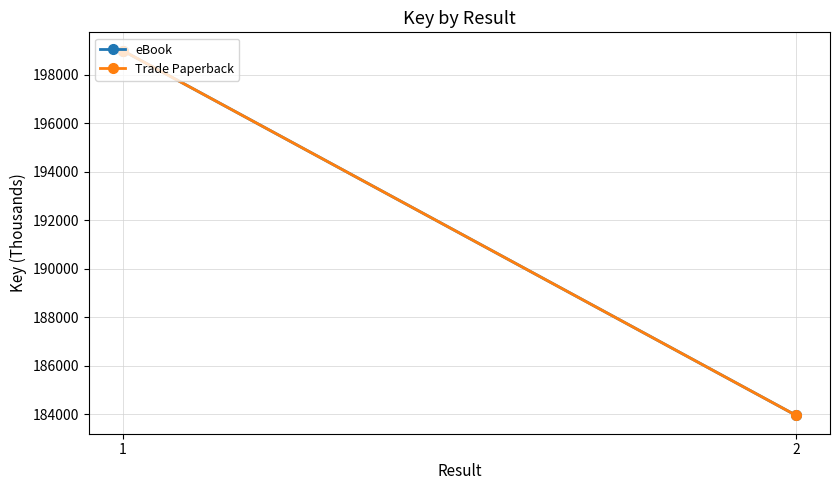

Which series changed the most between 1 and 2?

eBook